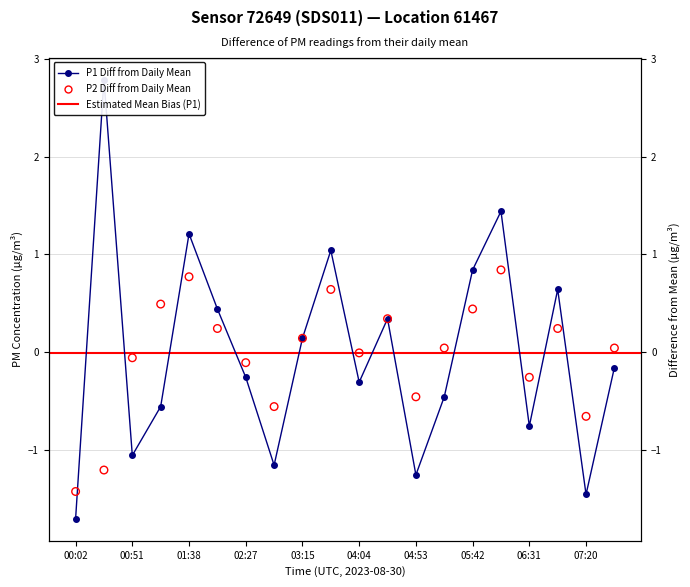

Is the value of P1 at 9 greater than the value of P2 at 12?

Yes